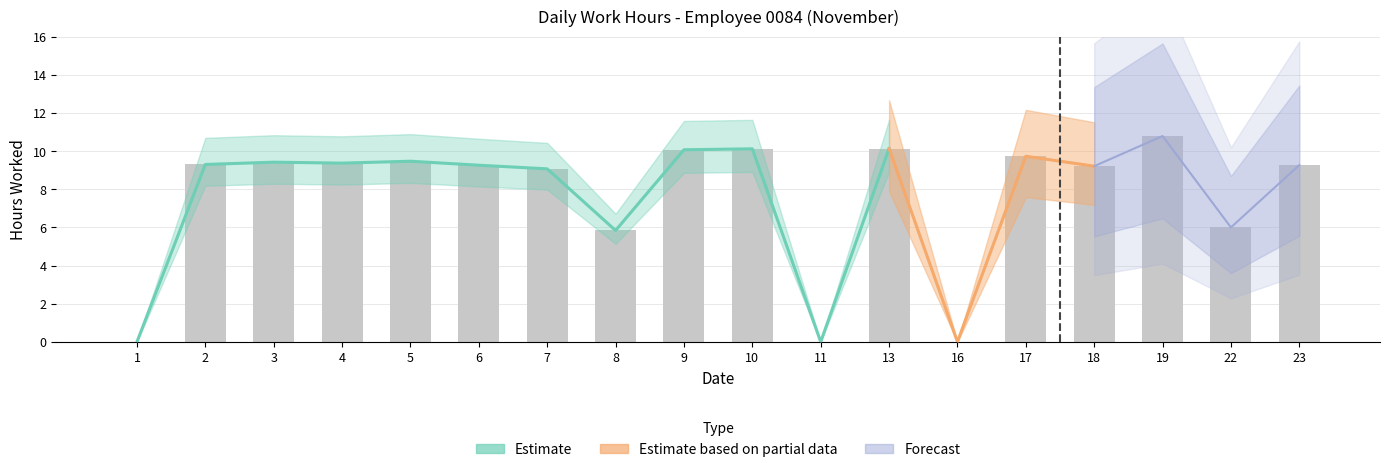

Are the bars grouped side by side (vs. stacked)?

No